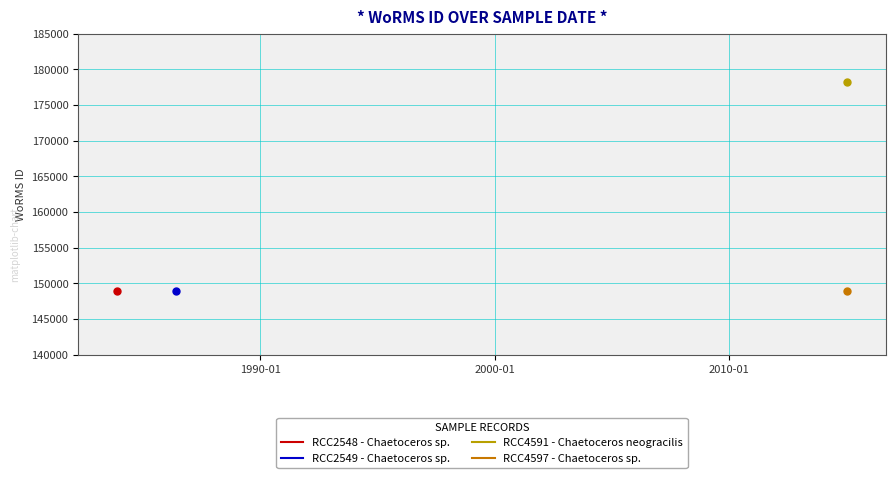

How many lines are shown in the chart?

4